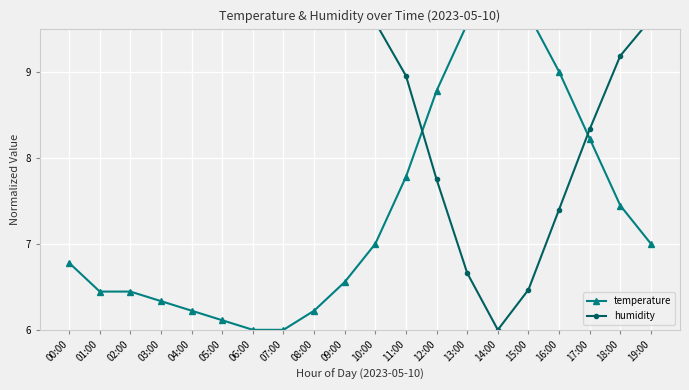

At which label does temperature reach its minimum?

06:00